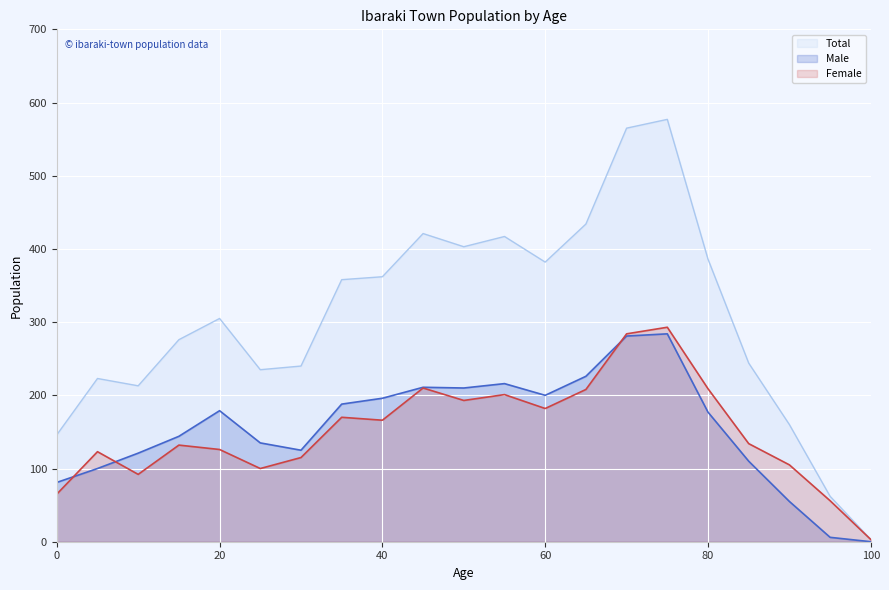

Is it true that Female equals 45 at 45?

False